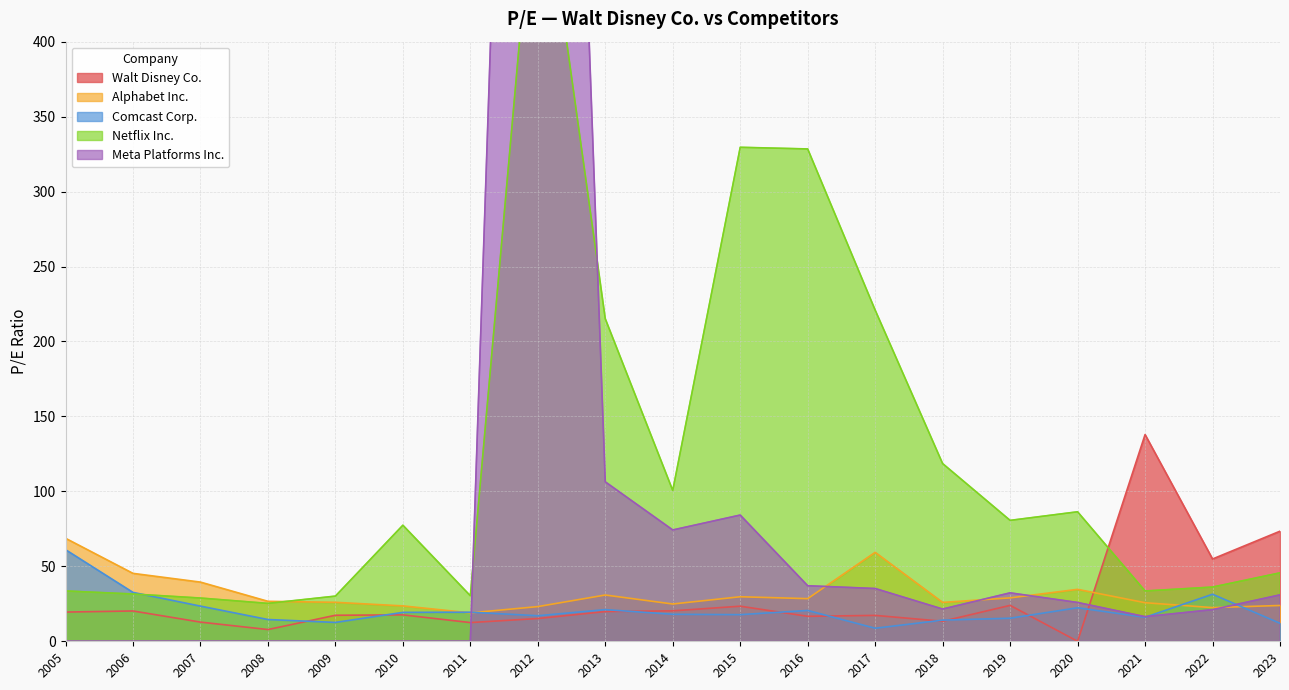

Which series has the largest total across all categories?

Netflix Inc.